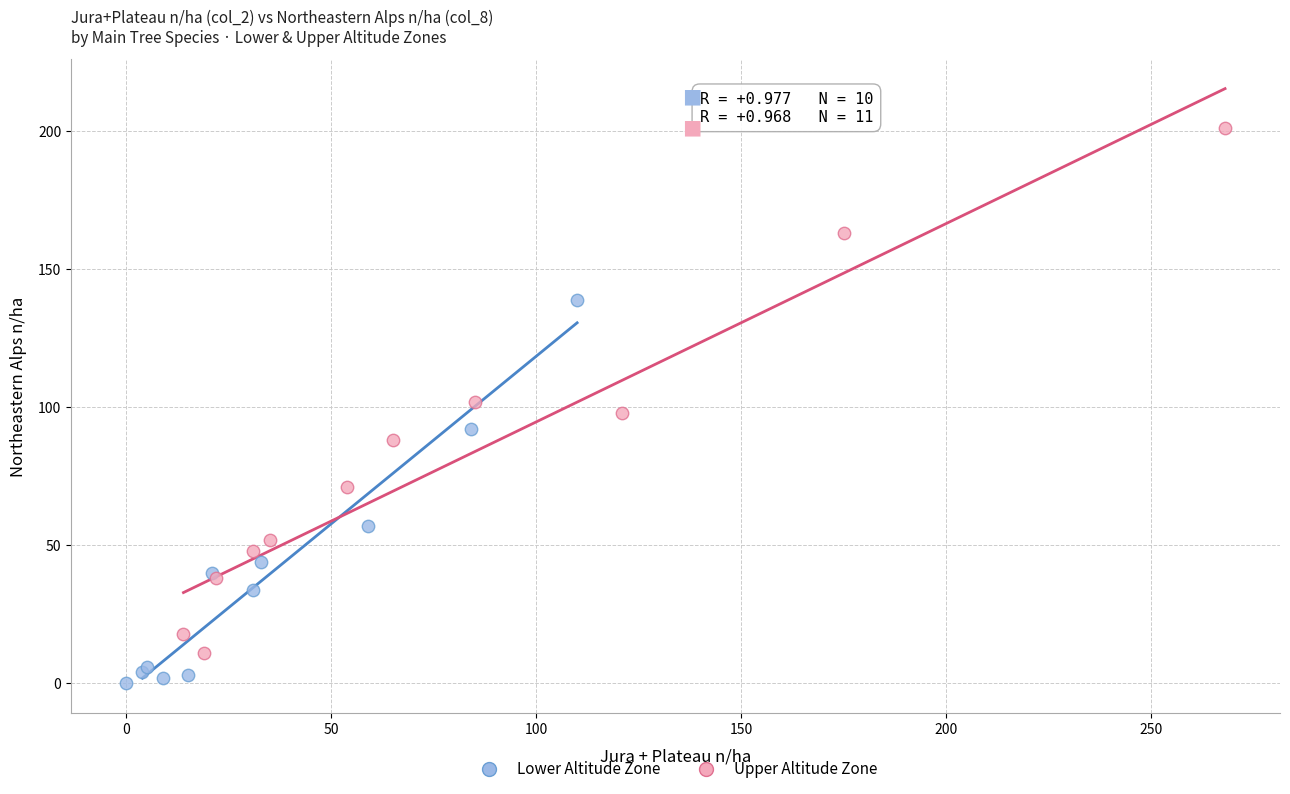

Which series has the largest Y range (max minus min)?

Upper Altitude Zone